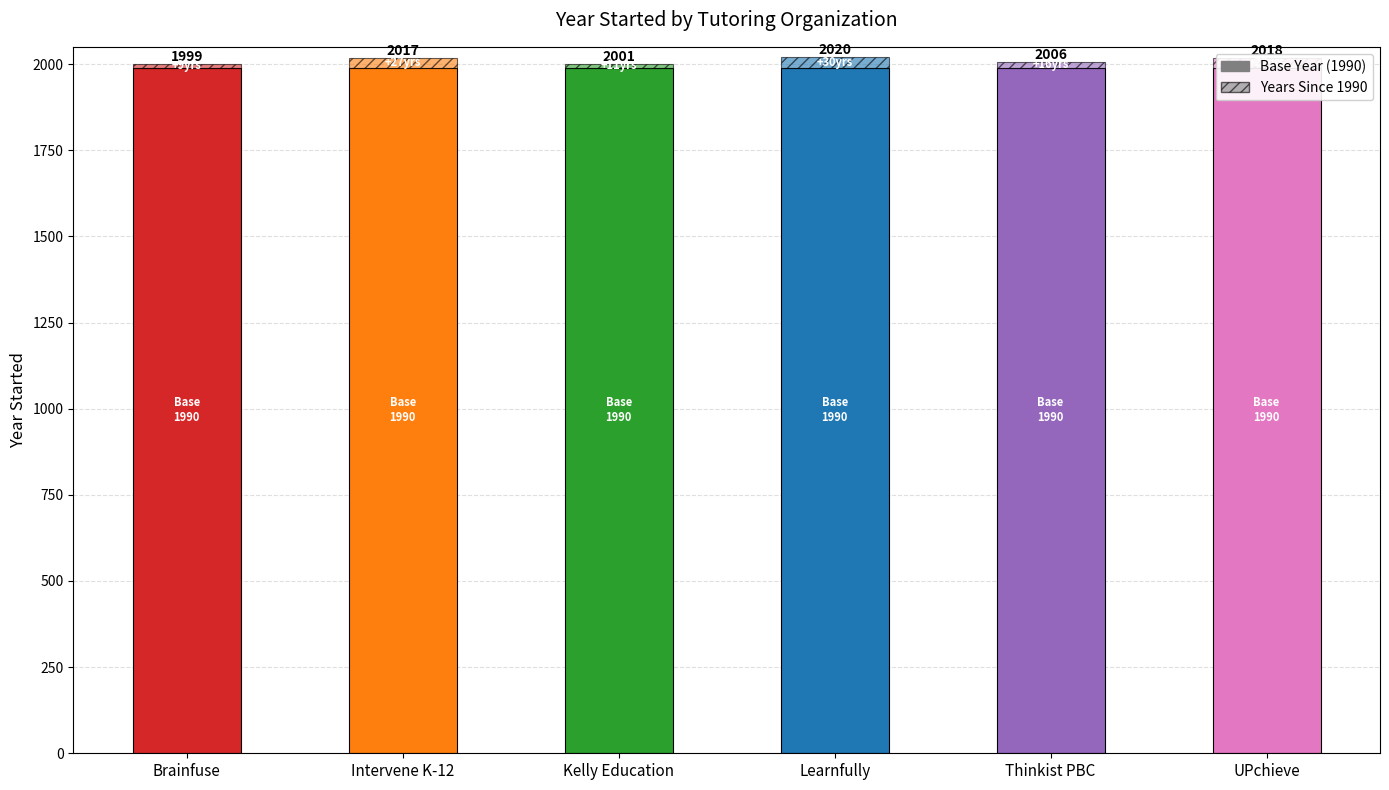

What is the minimum value shown in the chart?

9